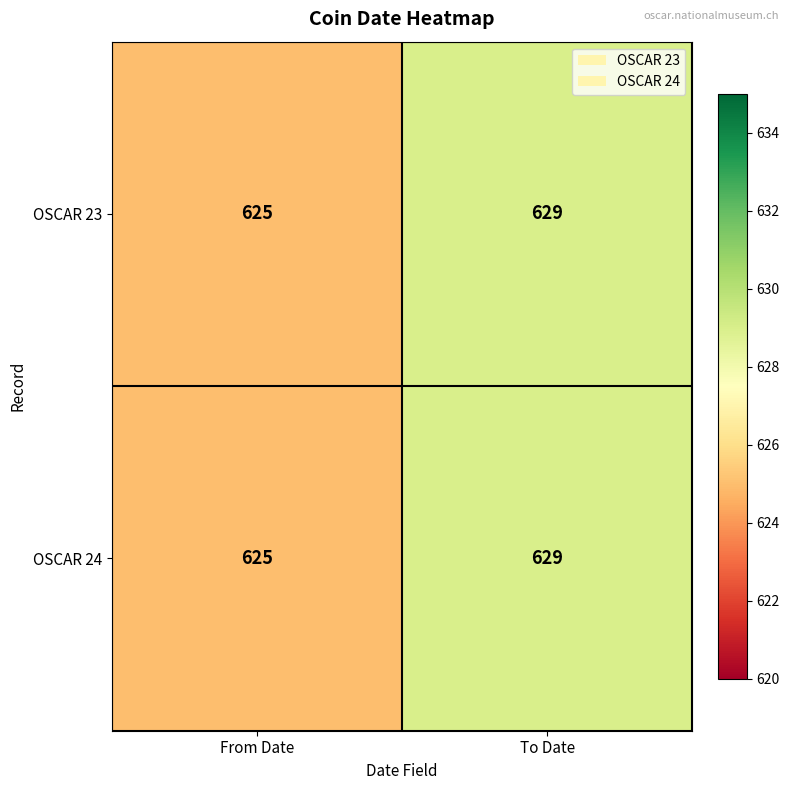

List the labels in order of OSCAR 24 value, smallest first.

From Date, To Date